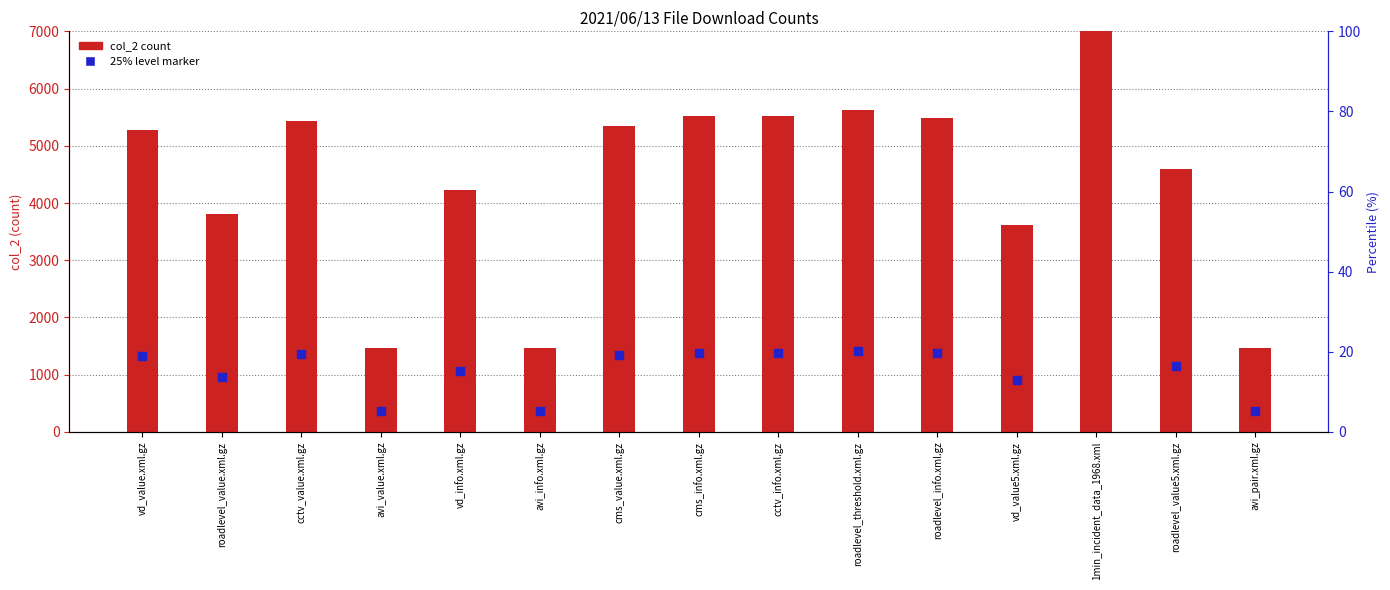

Which series has the widest spread of Y values?

col_2 (count)